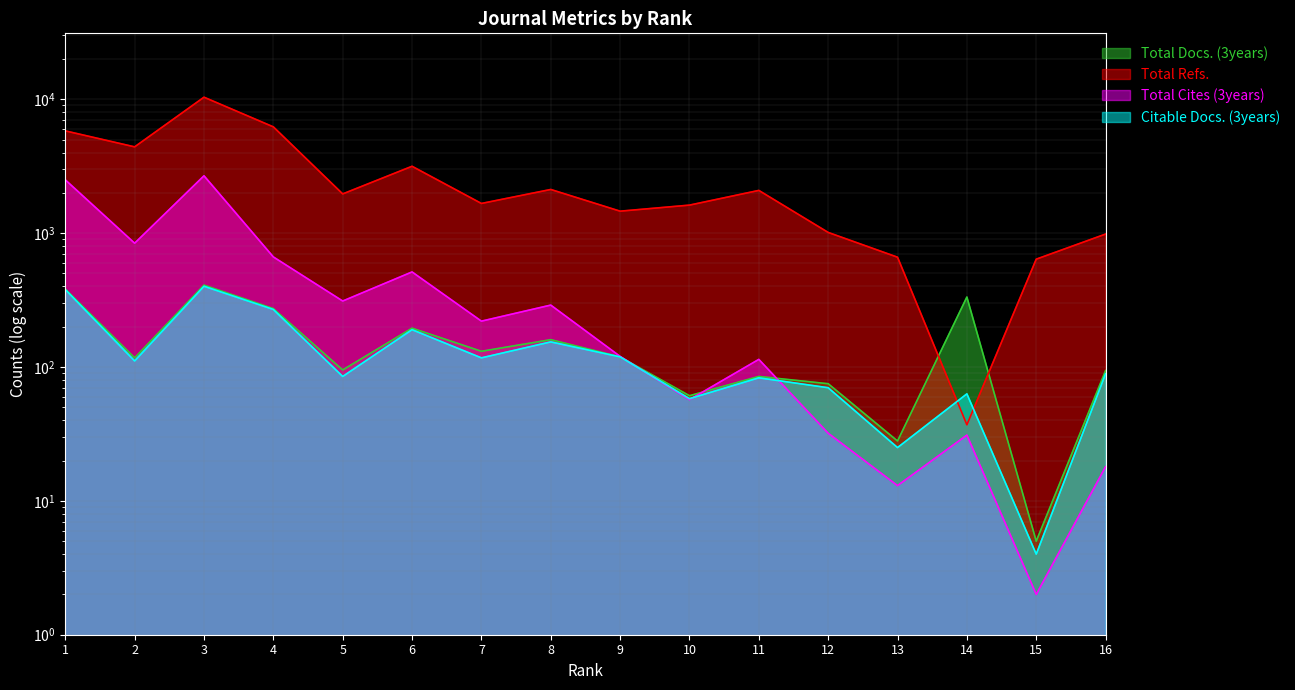

How many data points in Total Docs. (3years) are less than 119?

8